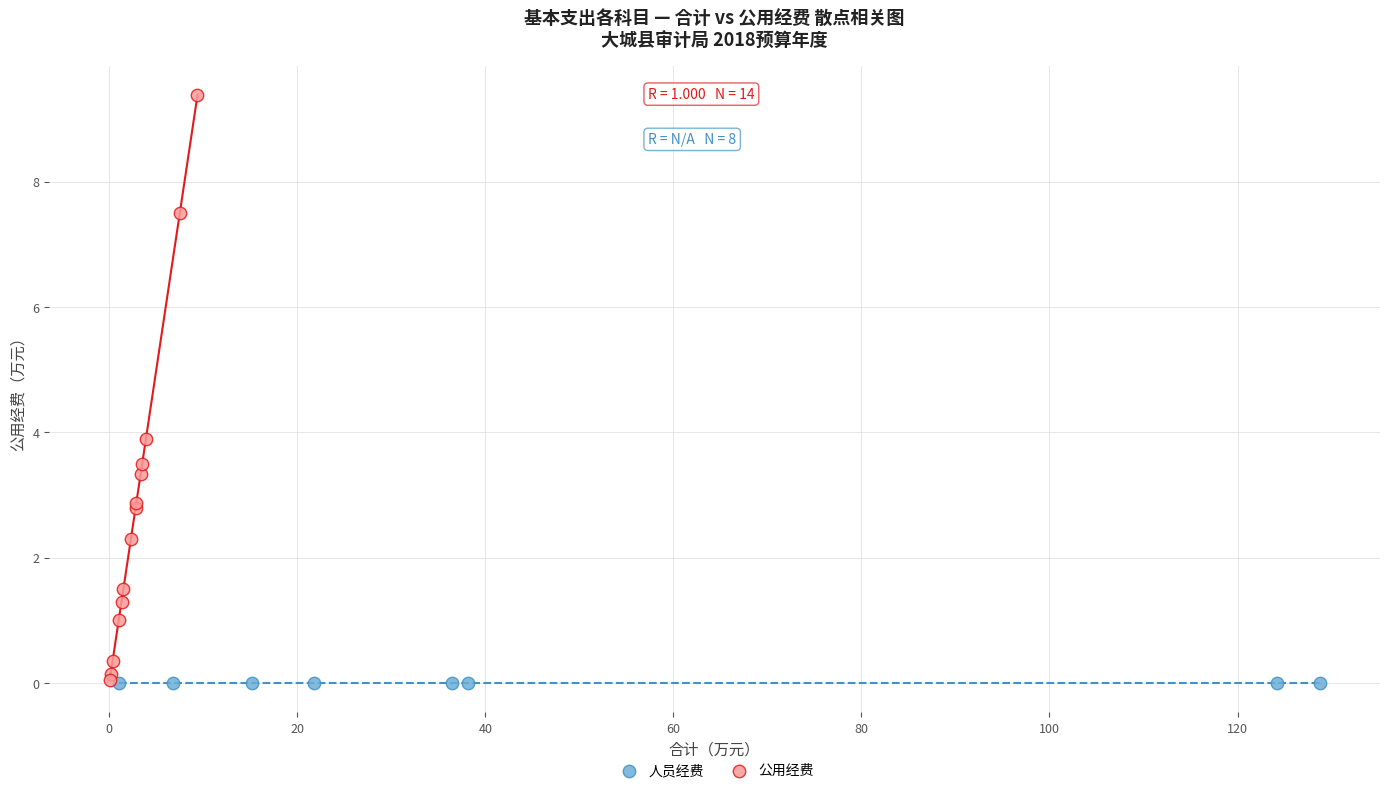

Which series reaches the maximum Y coordinate?

公用经费